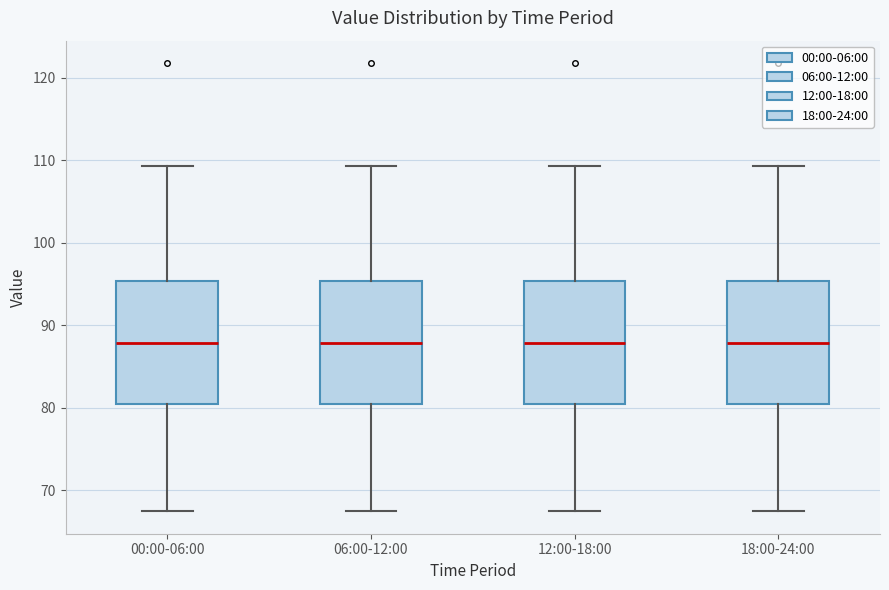

Where does the median line of the box for 18:00-24:00 sit on the y-axis? The values are not printed on the chart, so give them approximately, as read against the axis.

88